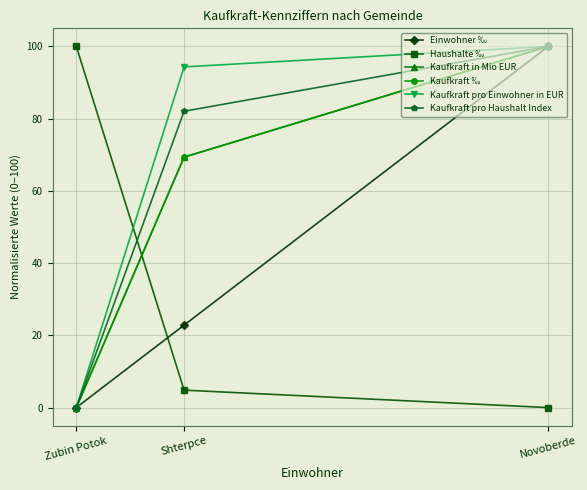

How many data points in Kaufkraft pro Haushalt Index are less than 82?

1